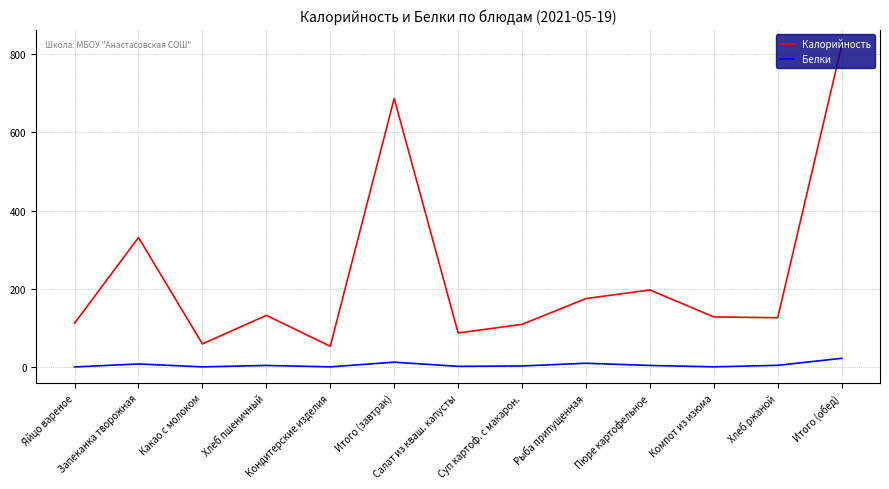

At Яйцо вареное, list the series in order from smallest to largest.

Белки, Калорийность